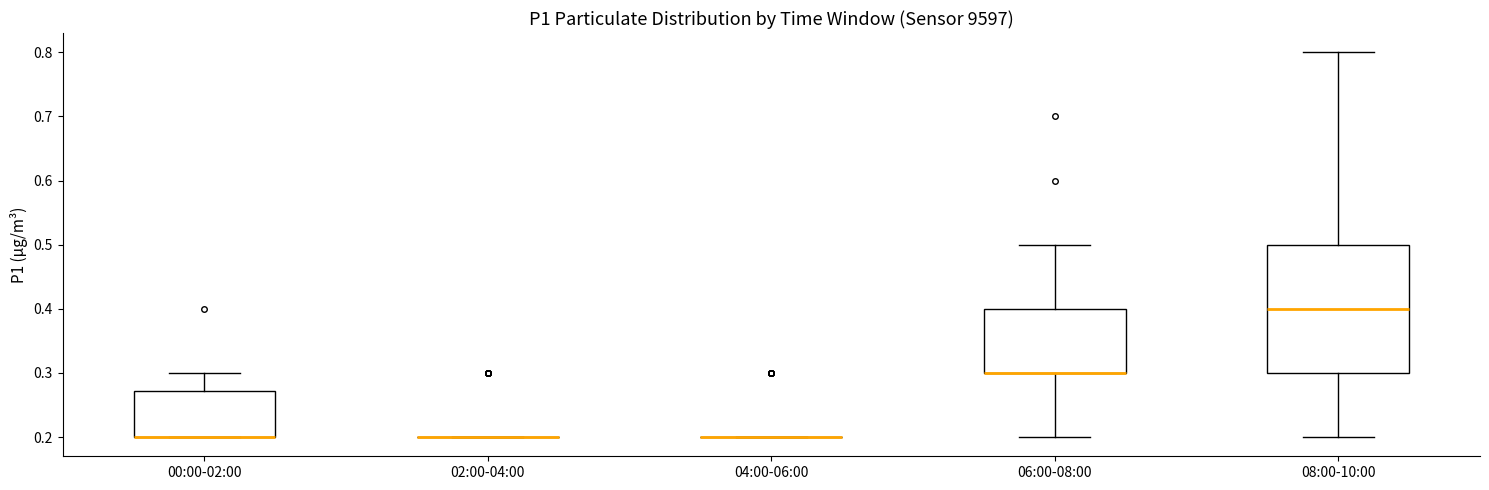

Which box is the tallest, from its lower edge to its upper edge?

08:00-10:00